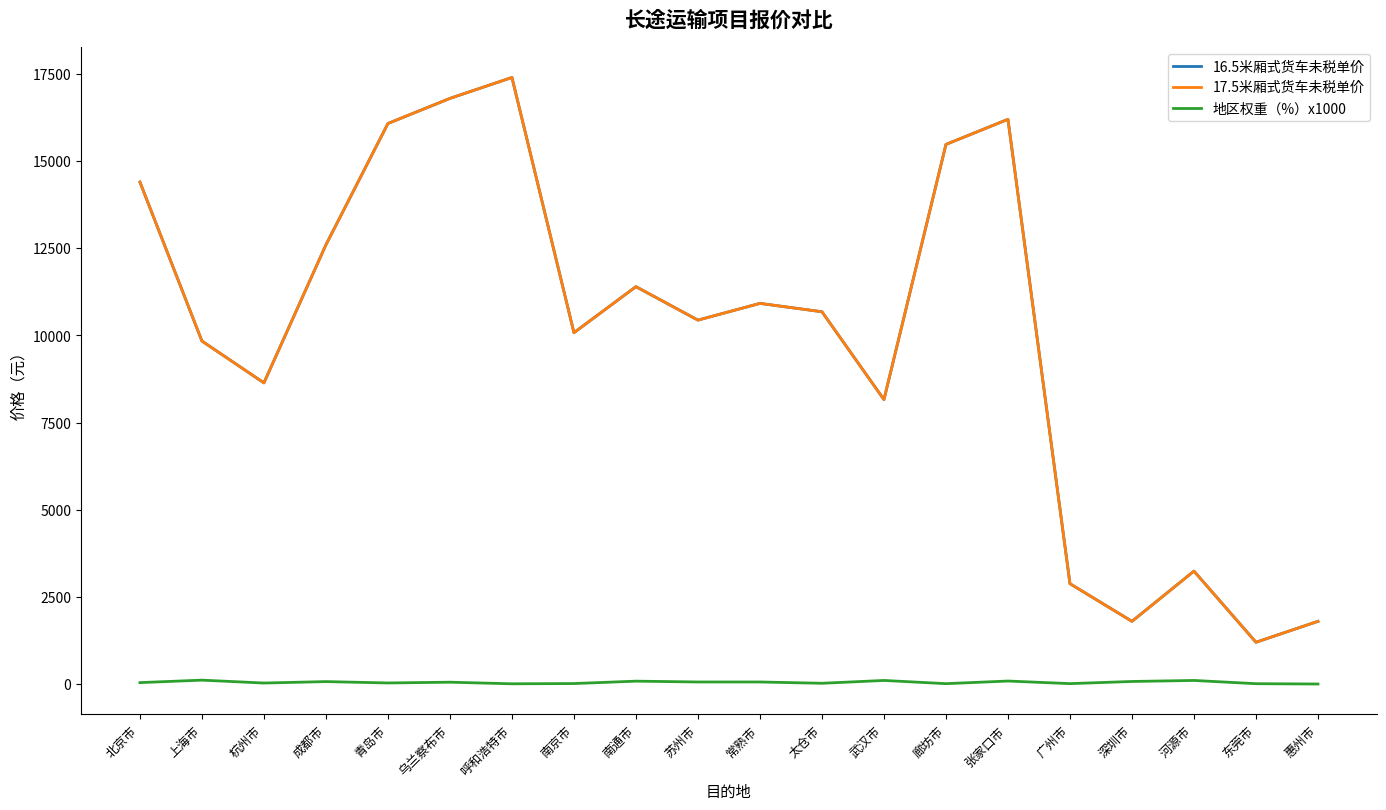

What value does the 地区权重（%）x1000 series have at 河源市?

104.0